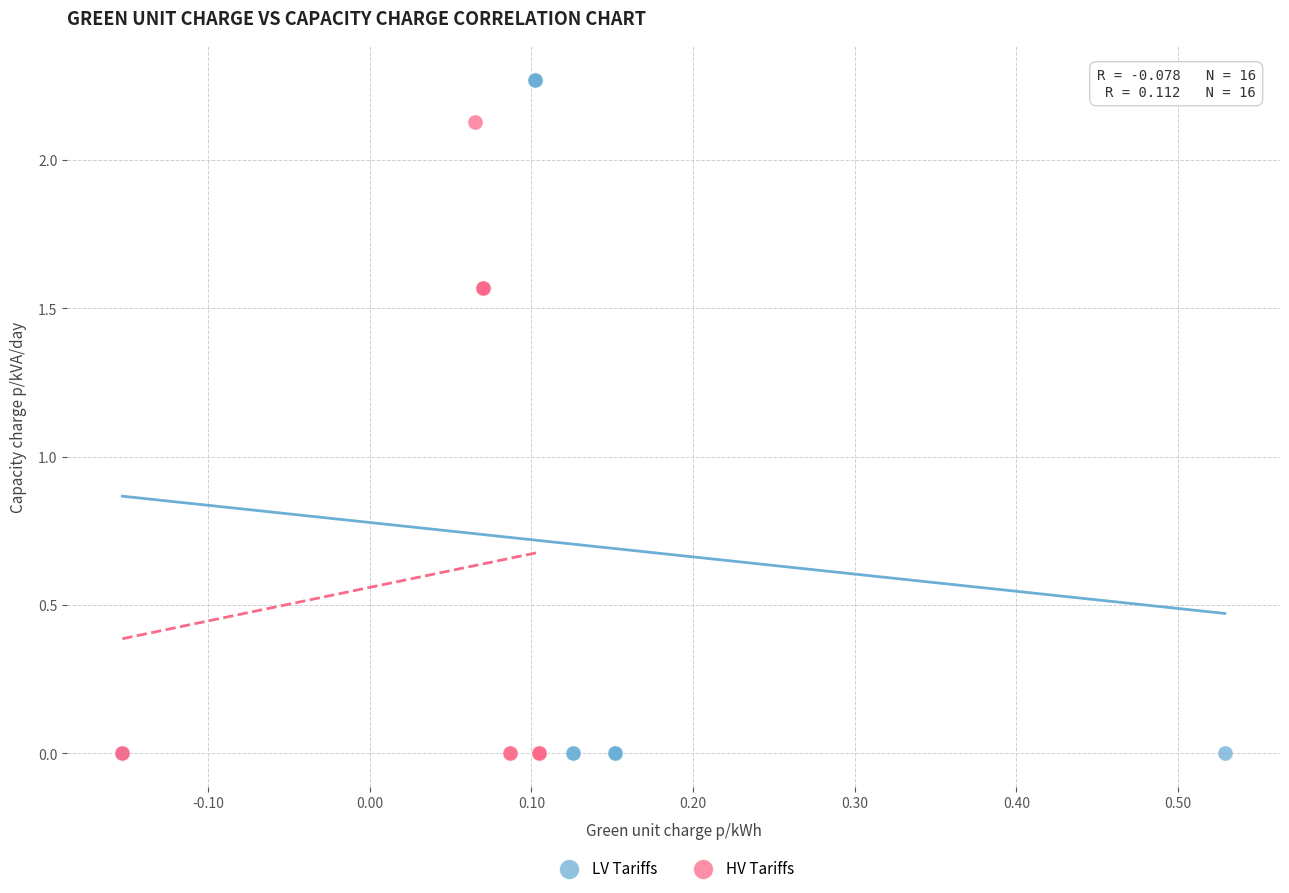

Which series has the widest spread of Y values?

LV Tariffs